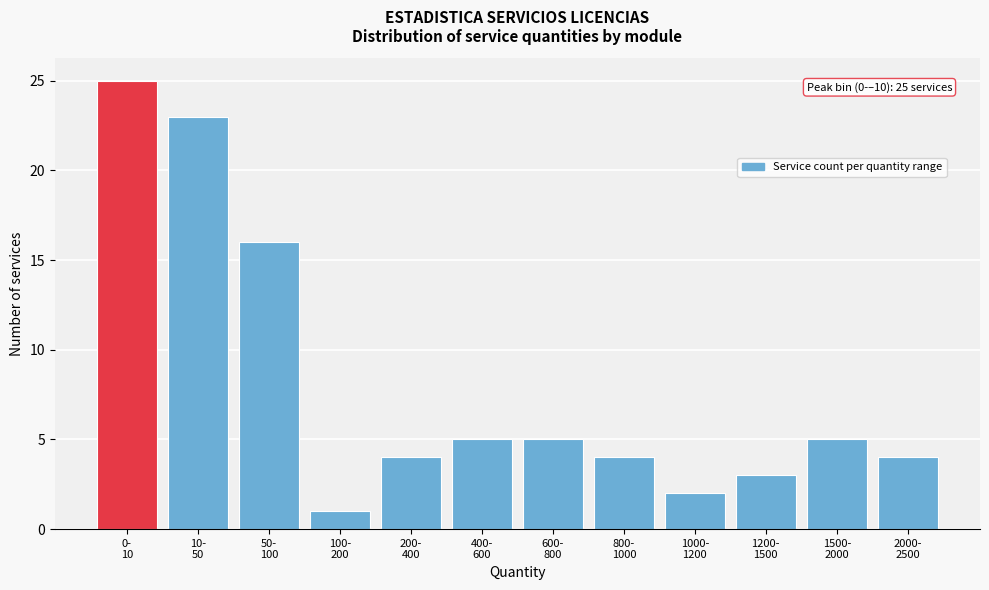

Reading left to right, transcribe all the data shown in this chart.

25	23	16	1	4	5	5	4	2	3	5	4